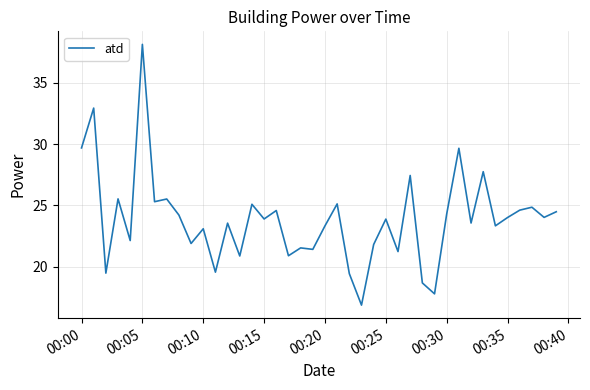

What is the difference between the maximum and minimum values?

21.3